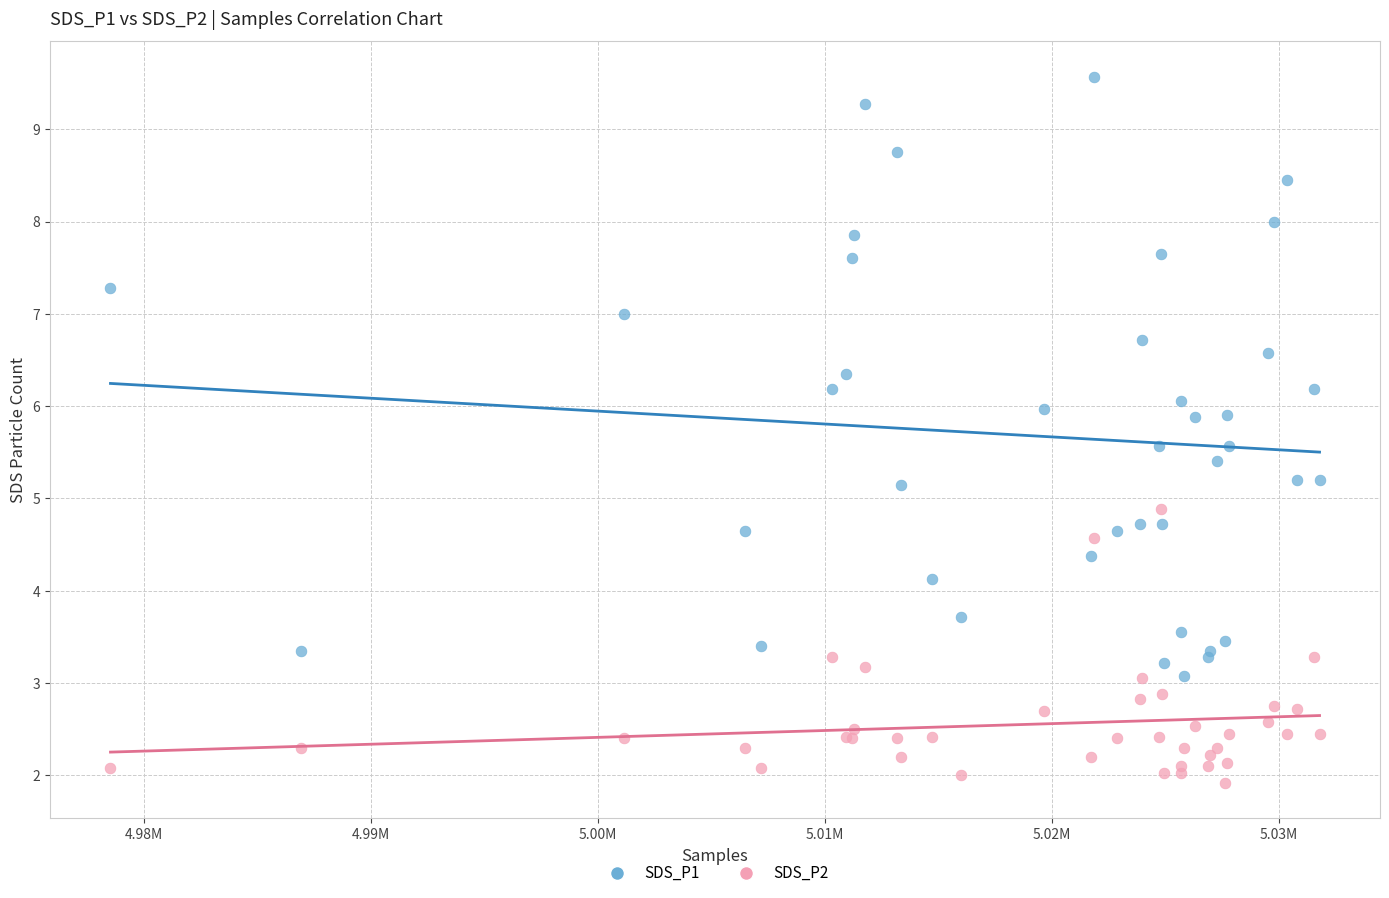

Which series reaches the minimum Y coordinate?

SDS_P2